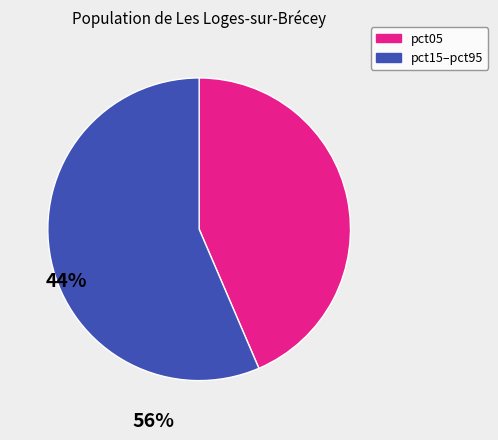

Is there any slice that represents more than half of the pie?

Yes